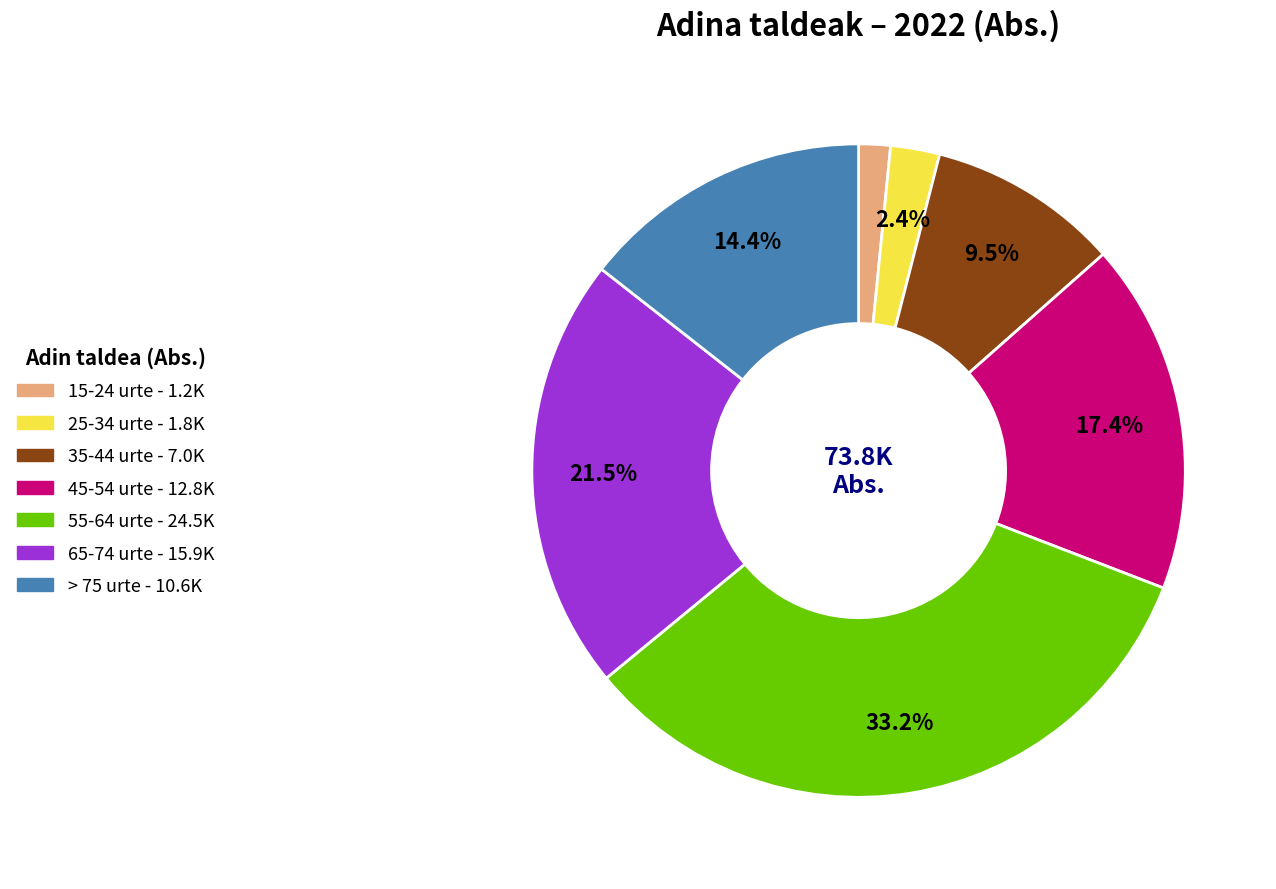

To the nearest percent, what is the average slice percentage?

14%